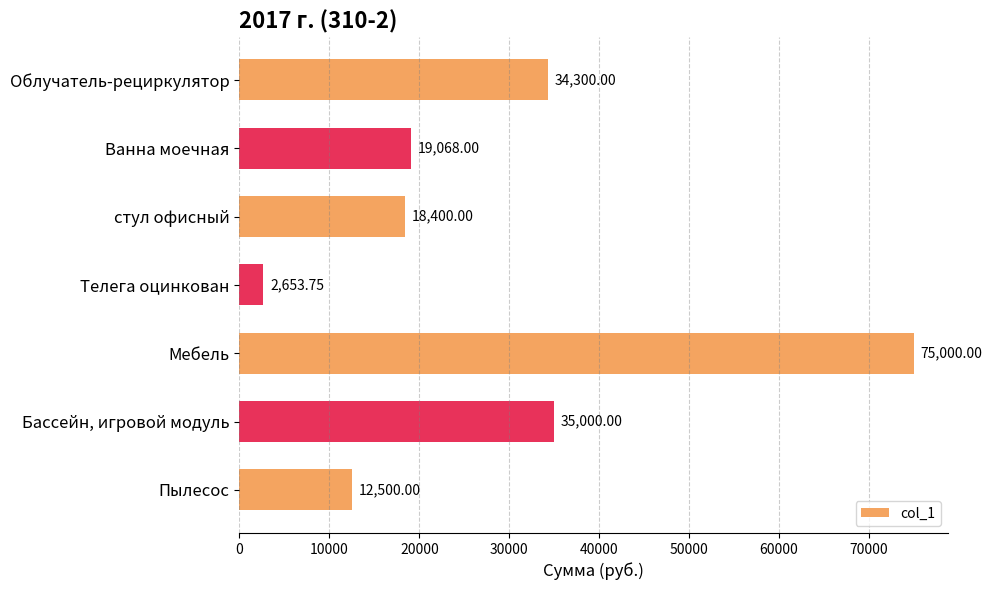

What is the sum of all values?

196921.8